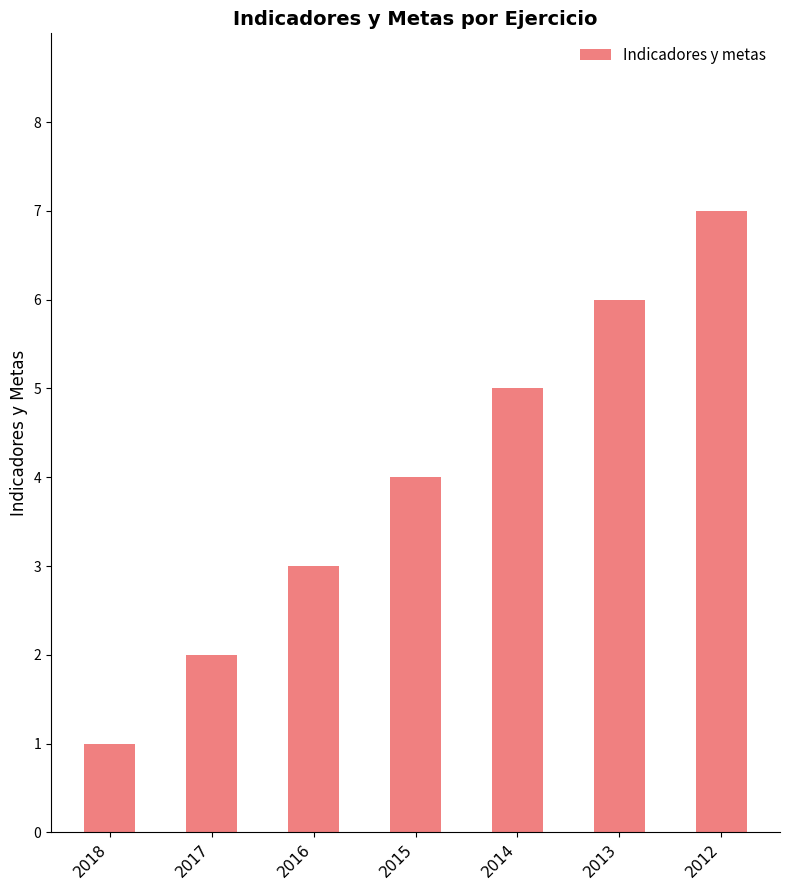

The value at 2015 is 7. True or false?

False